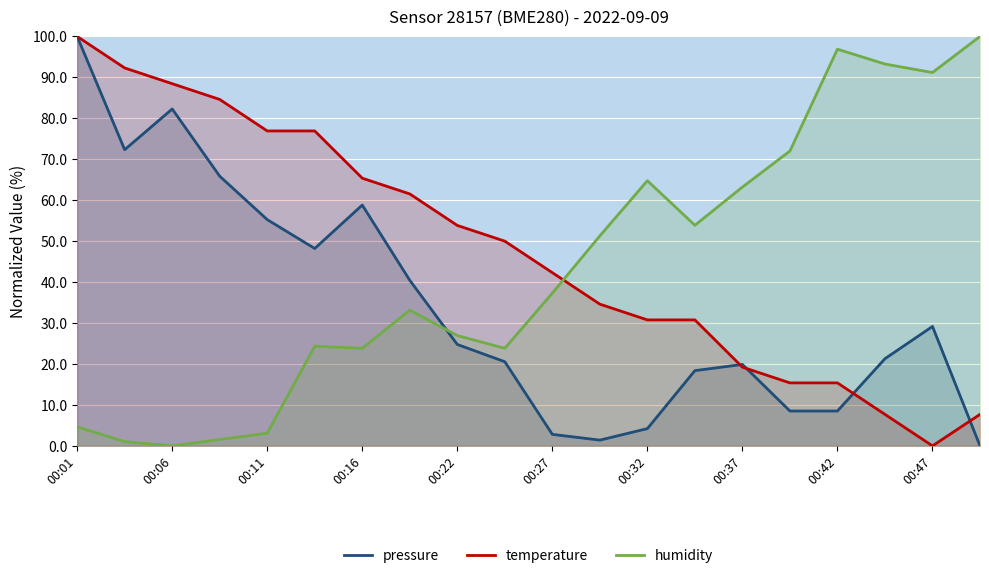

How many data points in humidity are above 37?

10